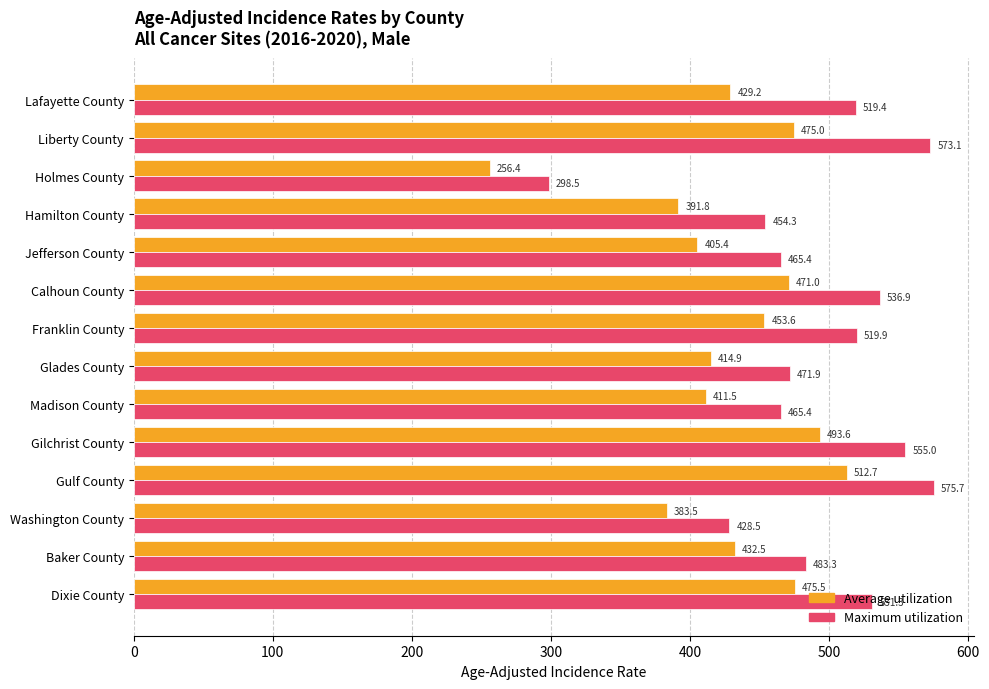

At which label does Maximum utilization reach its peak?

Gulf County